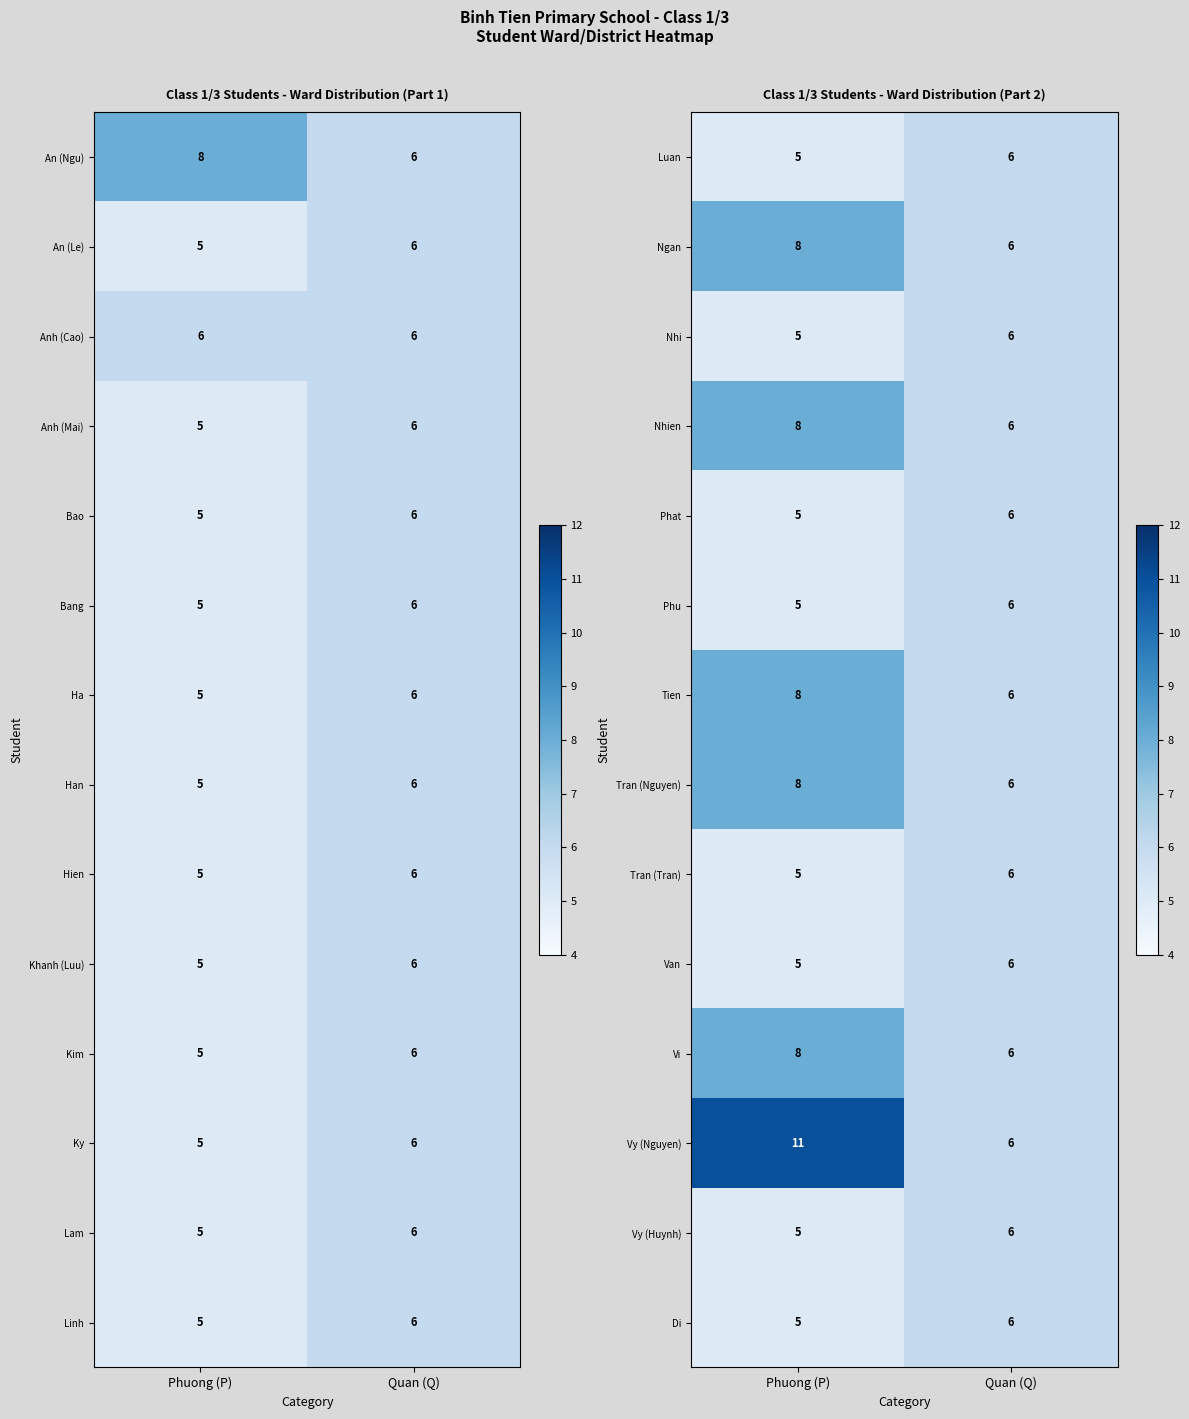

What is the difference between the maximum and minimum values in the Nhien series?

2